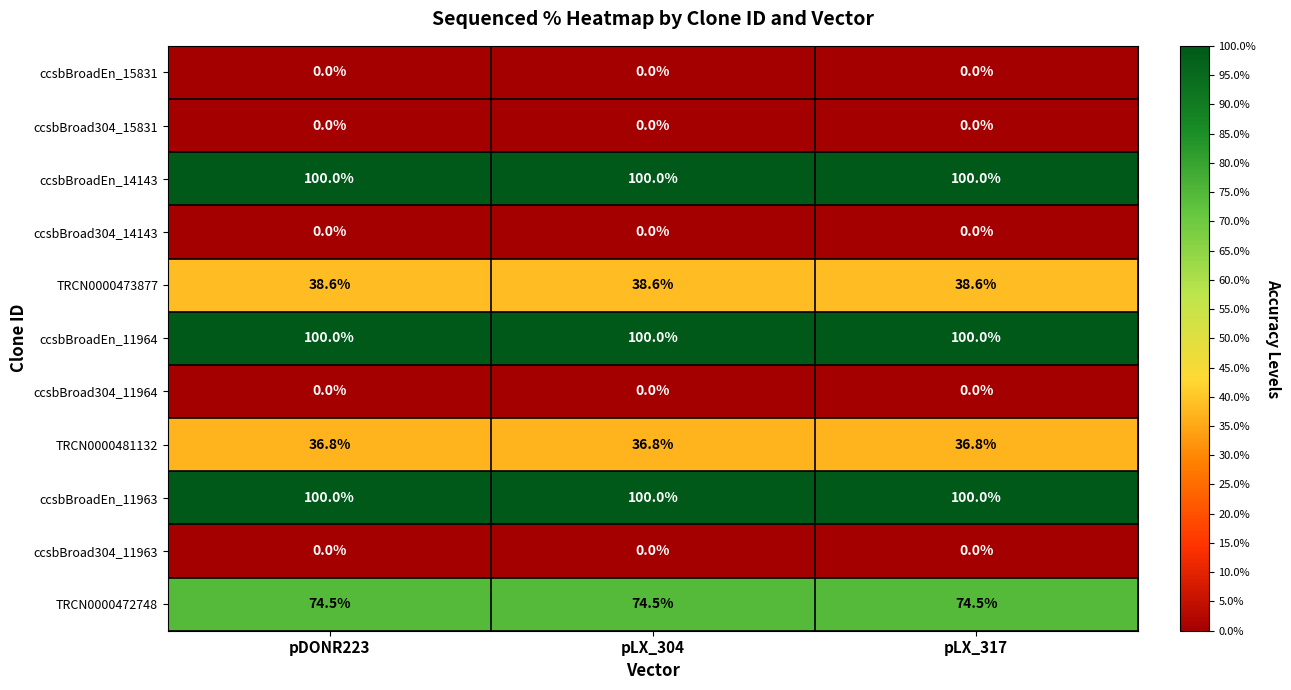

Is it true that ccsbBroad304_14143 equals 0.0 at pLX_304?

True